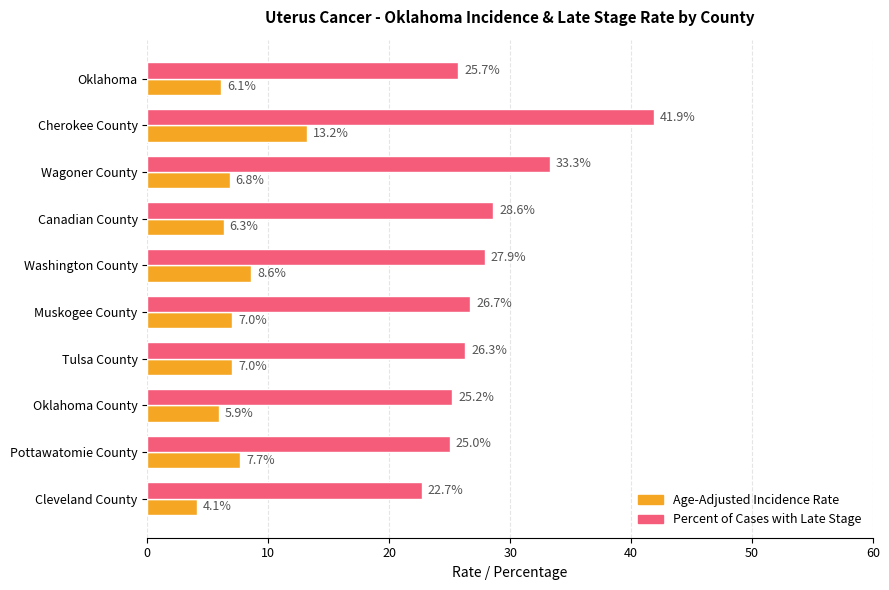

What is the maximum value shown in the chart?

41.9